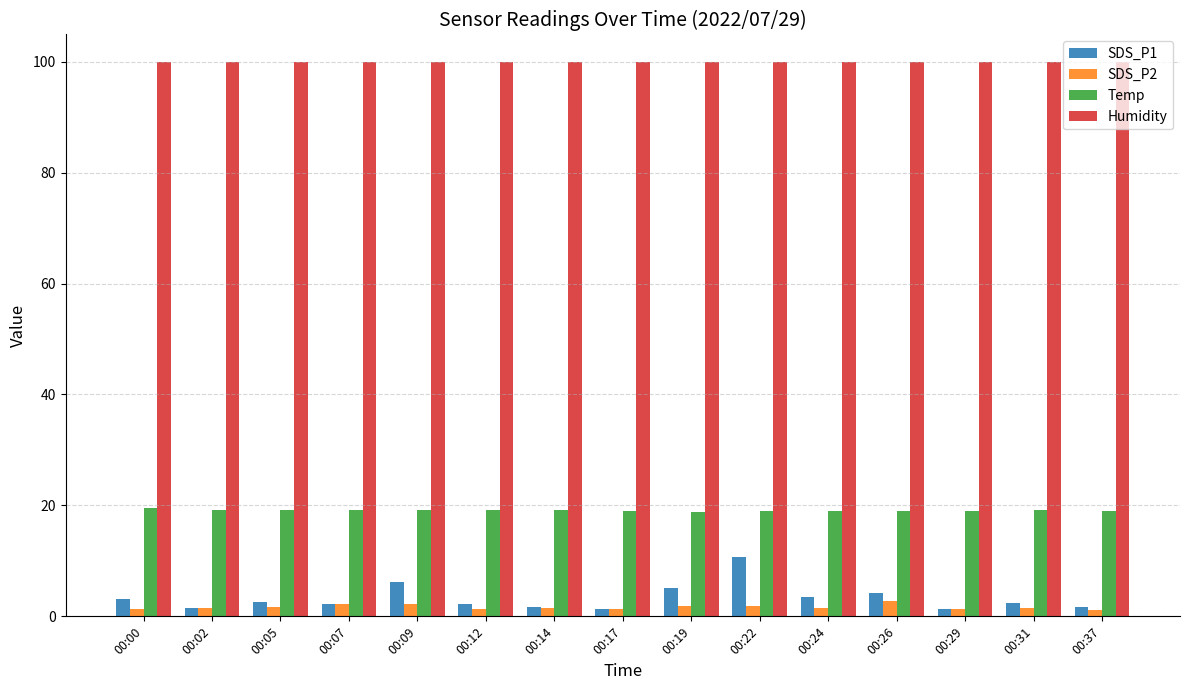

Read the SDS_P2 value at 00:05.

1.6